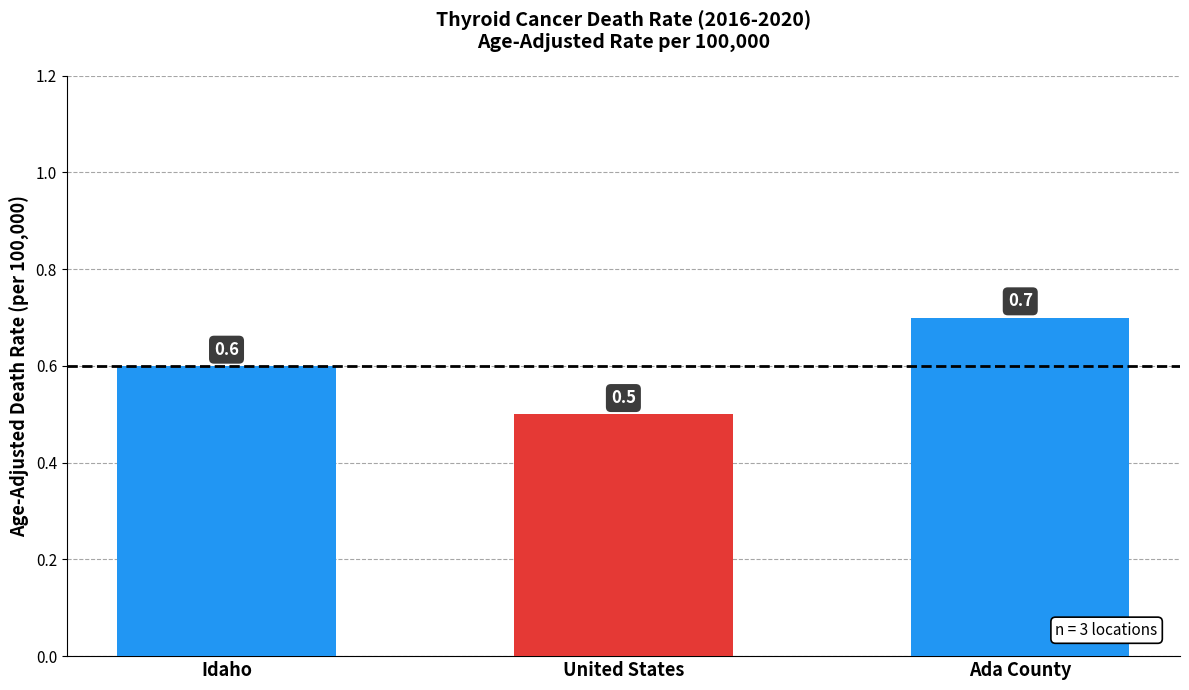

Reading right to left, extract all data points from this chart.

Ada County=0.7	United States=0.5	Idaho=0.6